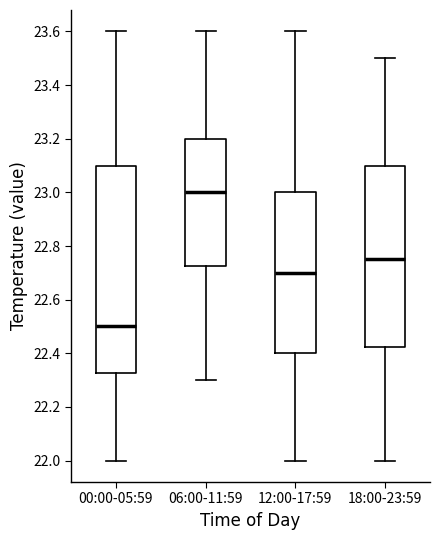

Comparing the boxes themselves (not the whiskers), which one is the tallest?

00:00-05:59